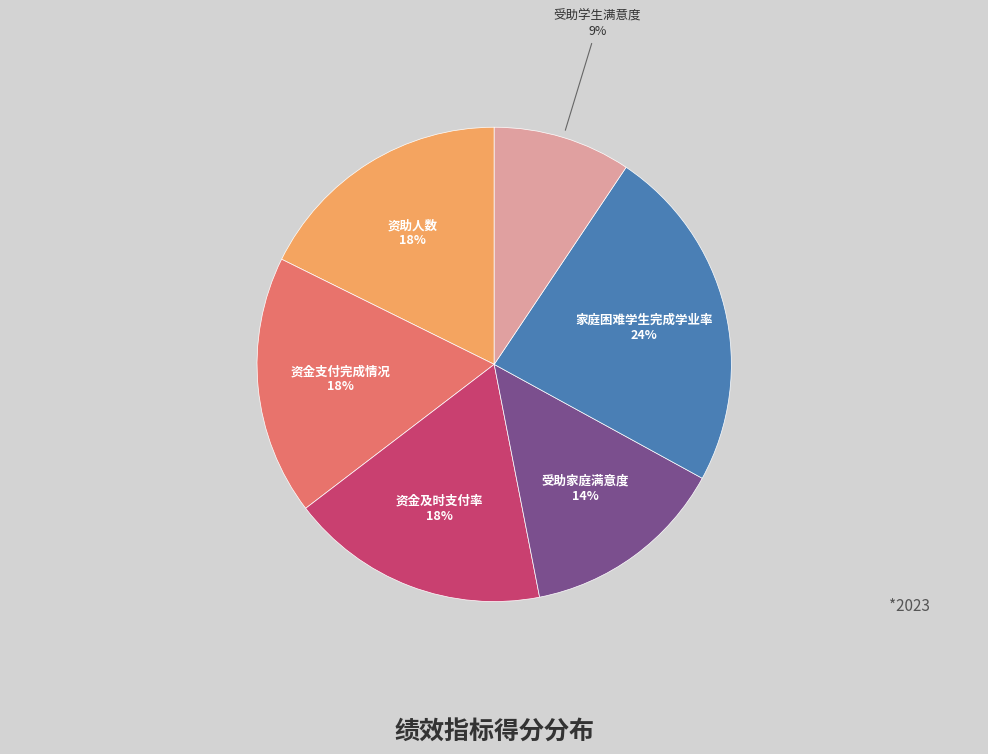

Combined, do 受助学生满意度 and 受助家庭满意度 account for over 50%?

No